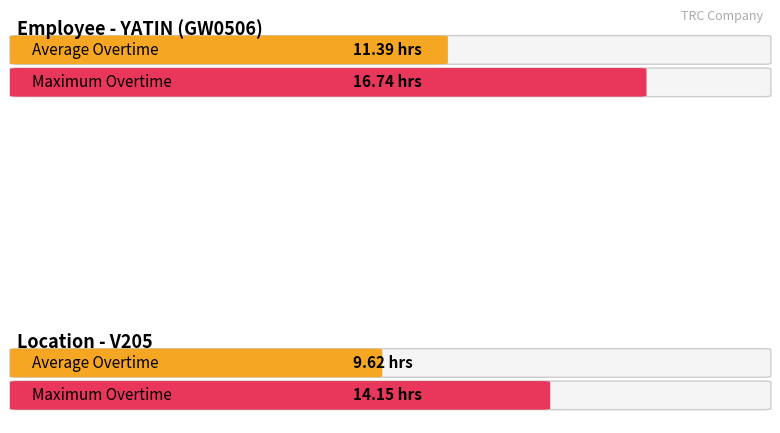

How many bars are there in each group?

2